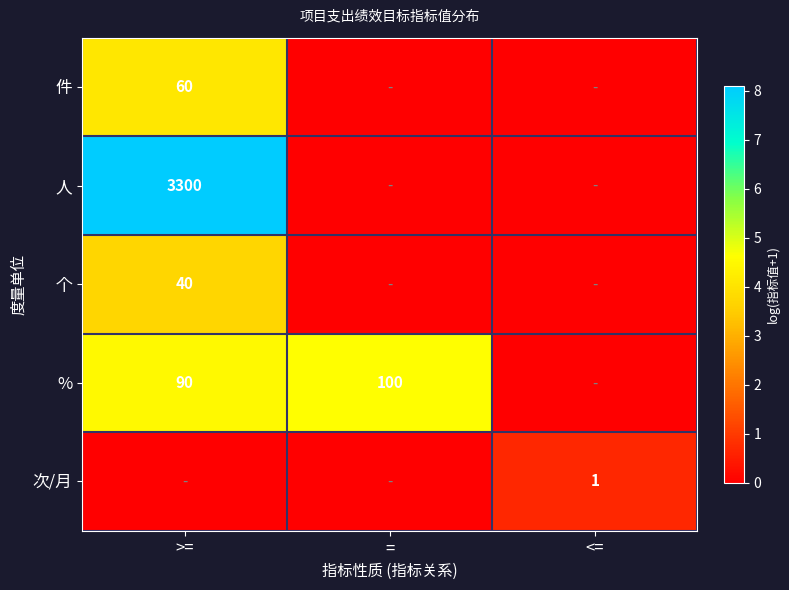

Is it true that 人 equals 3300 at >=?

True